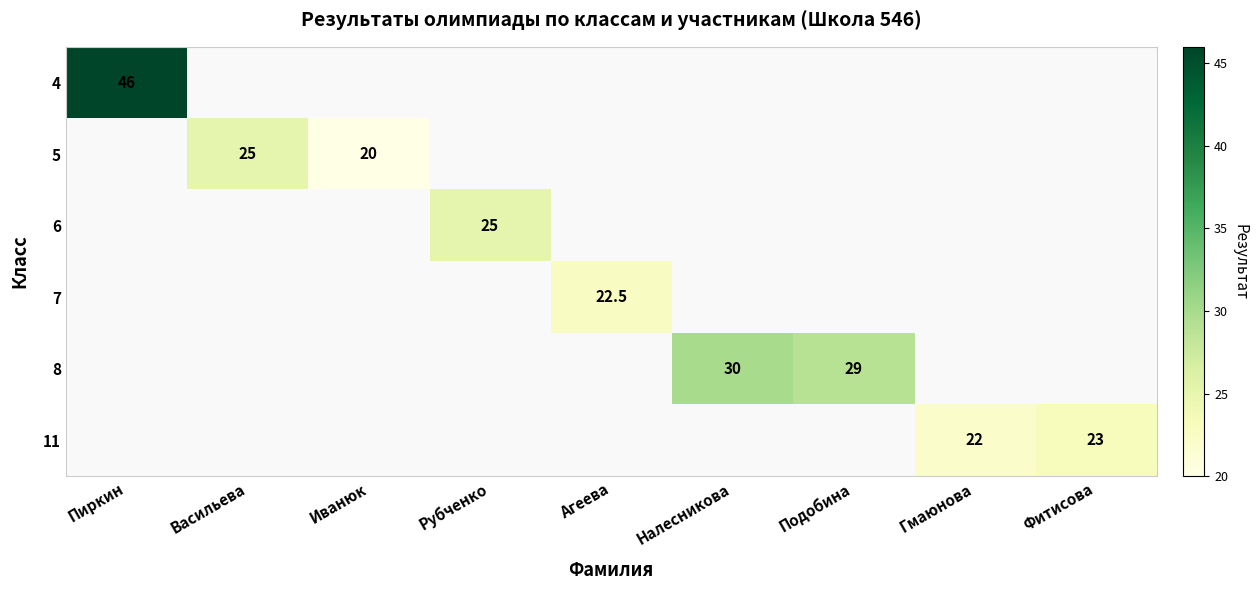

How many values in 8 are above zero?

2